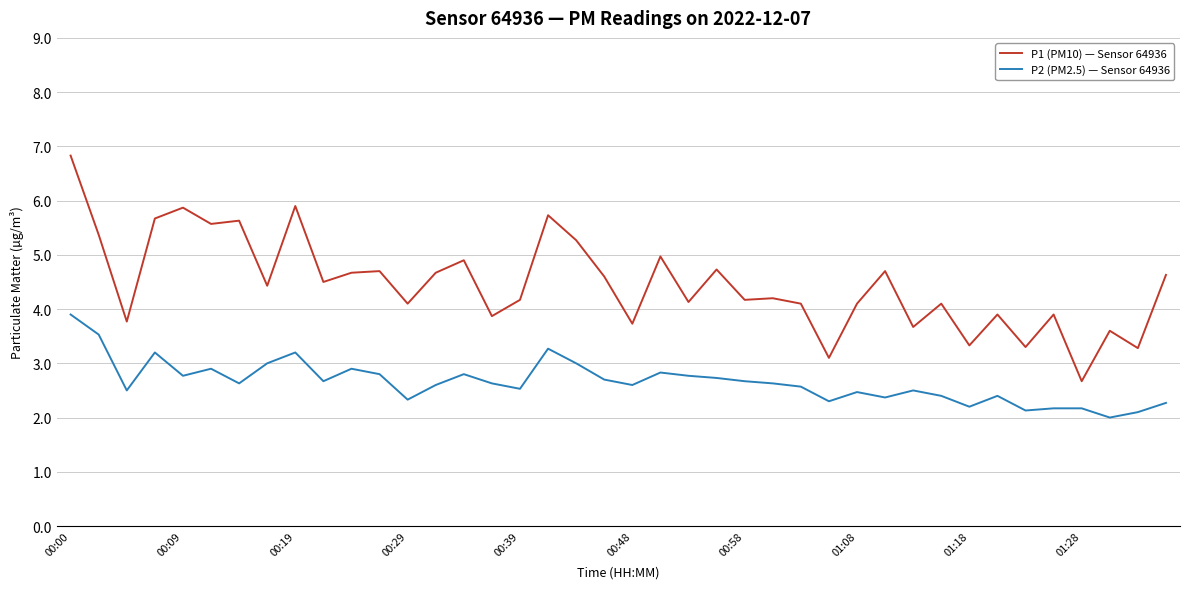

Which series has the widest spread of values?

P1 (PM10) — Sensor 64936